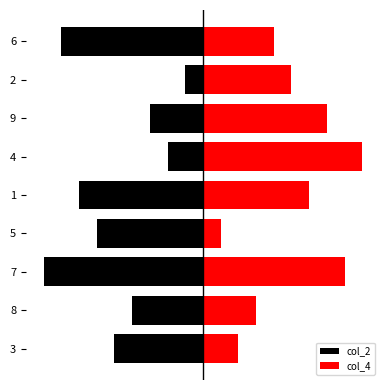

What value does the col_4 series have at 8?

3